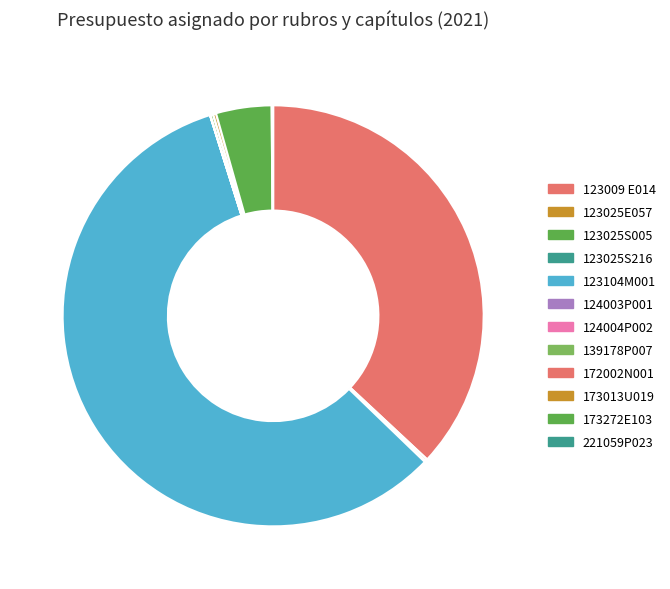

How many slices are in this pie chart?

12